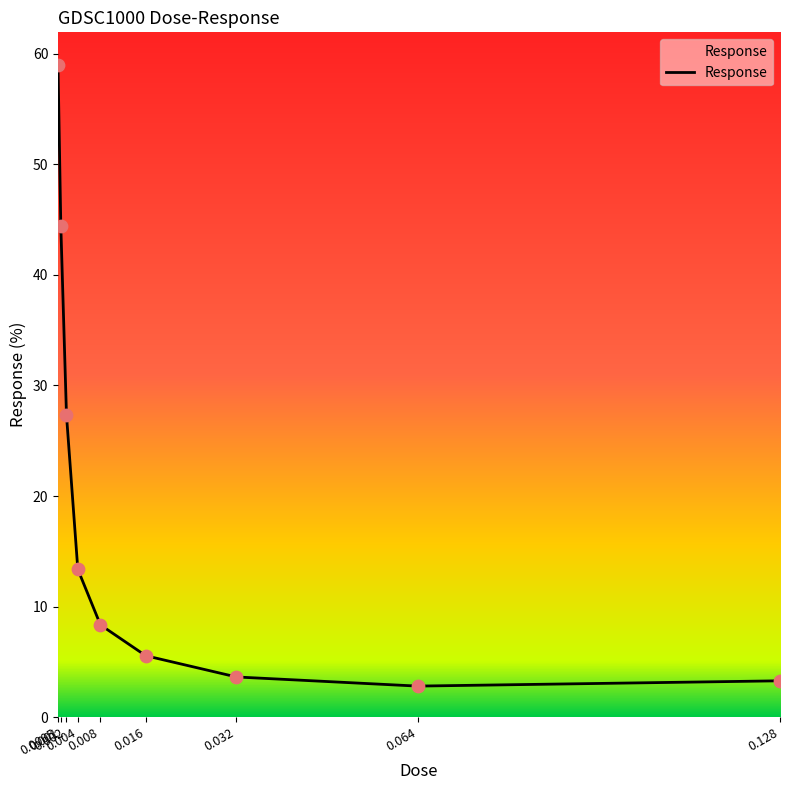

What is the change in value from 0.0005 to 0.004?

-45.6